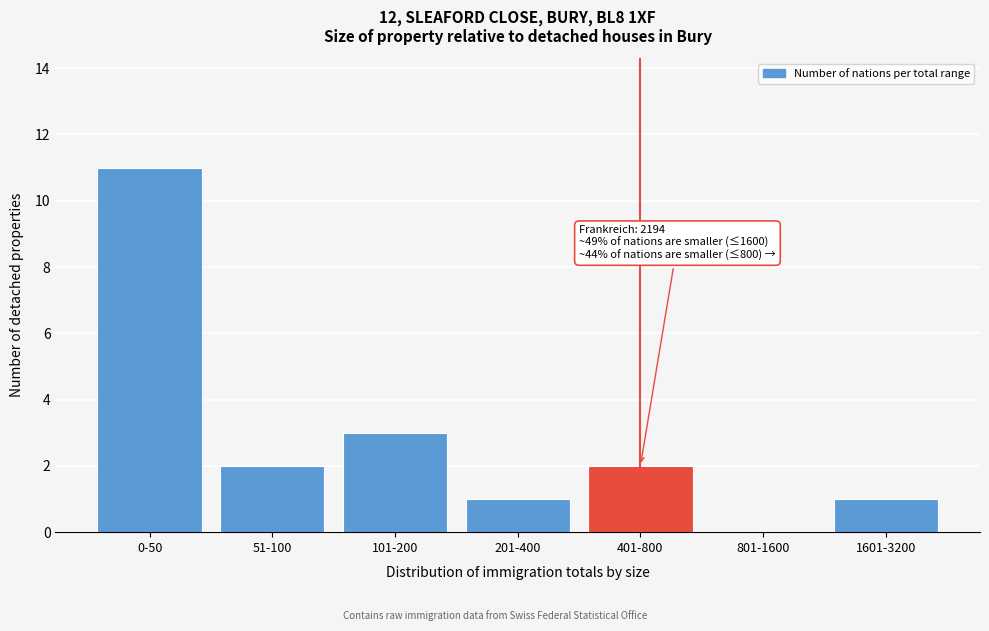

Reading left to right, list all the values displayed in this chart.

0-50=11	51-100=2	101-200=3	201-400=1	401-800=2	801-1600=0	1601-3200=1